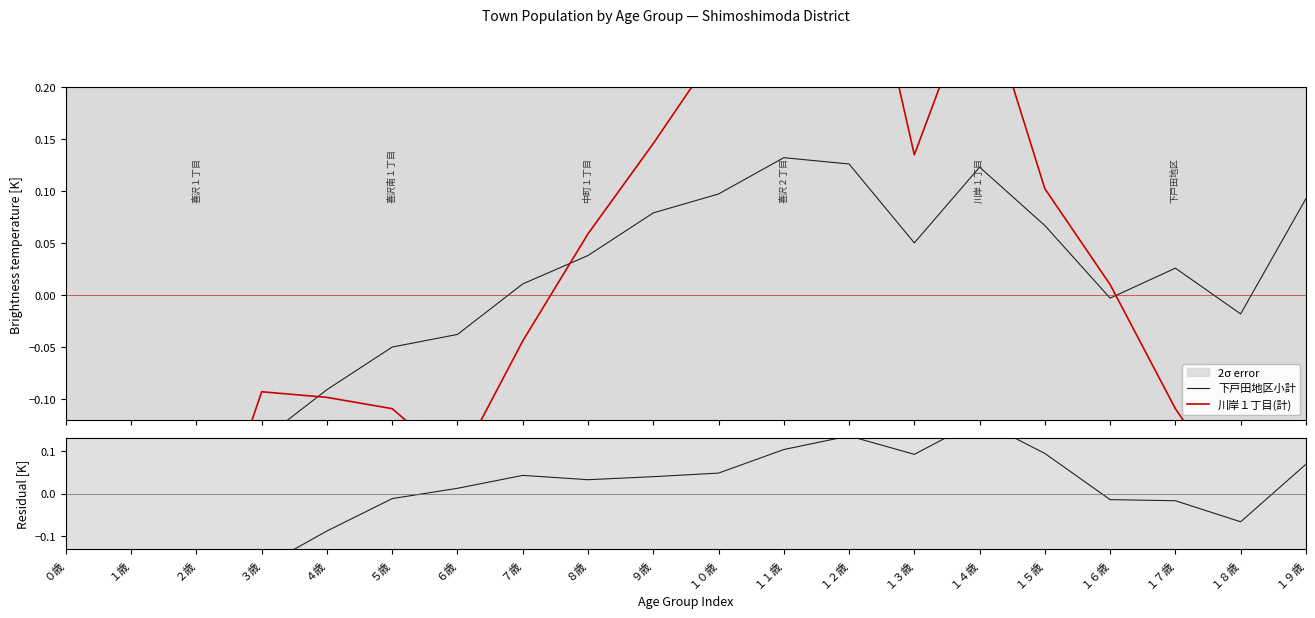

The value of 川岸１丁目(計) at １５歳 is 0.1. True or false?

False